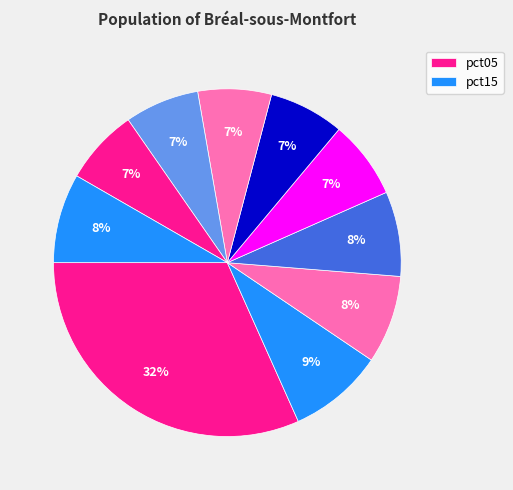

How many segments does this pie chart have?

10